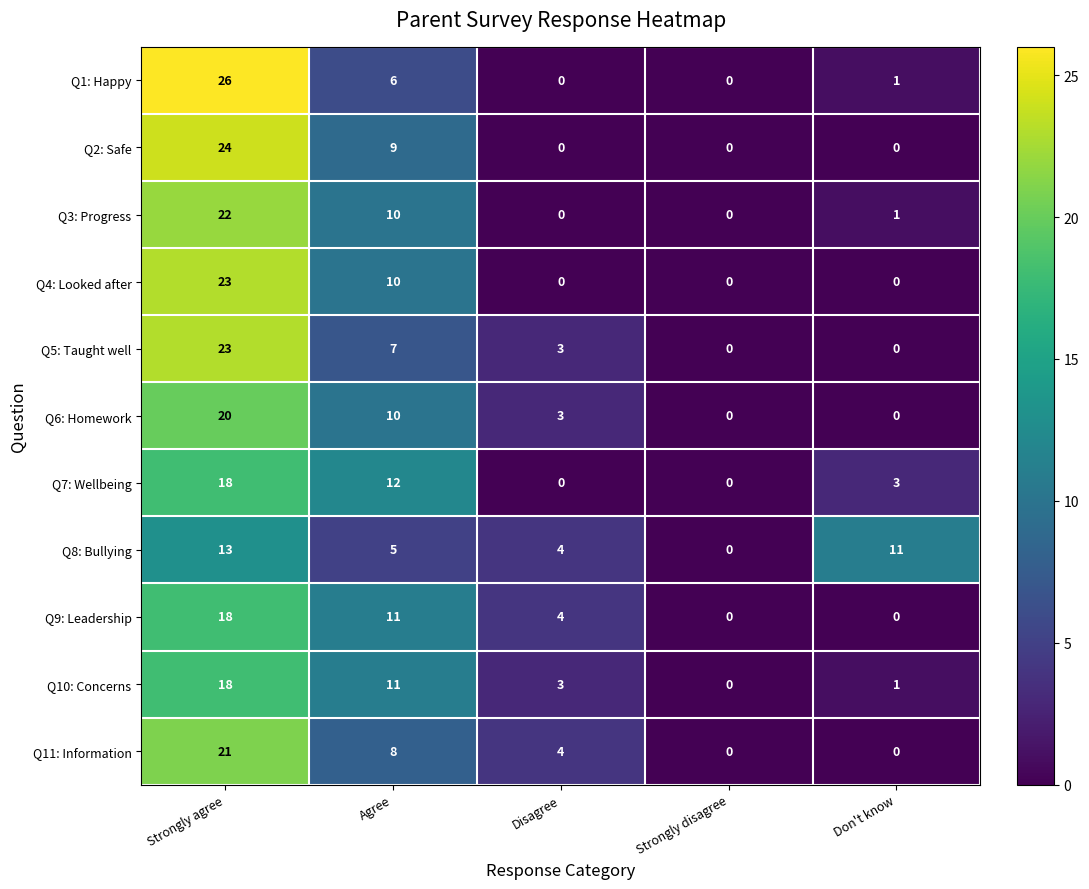

True or false: Q2: Safe has a value of 12 at Agree.

False